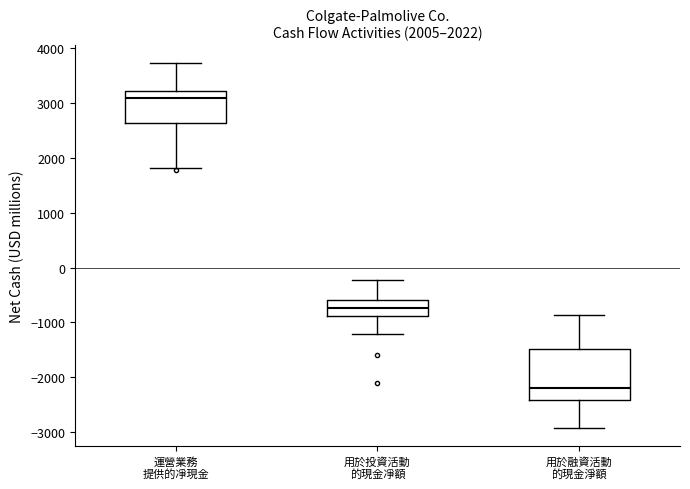

Comparing the boxes themselves (not the whiskers), which one is the tallest?

用於融資活動 的現金淨額